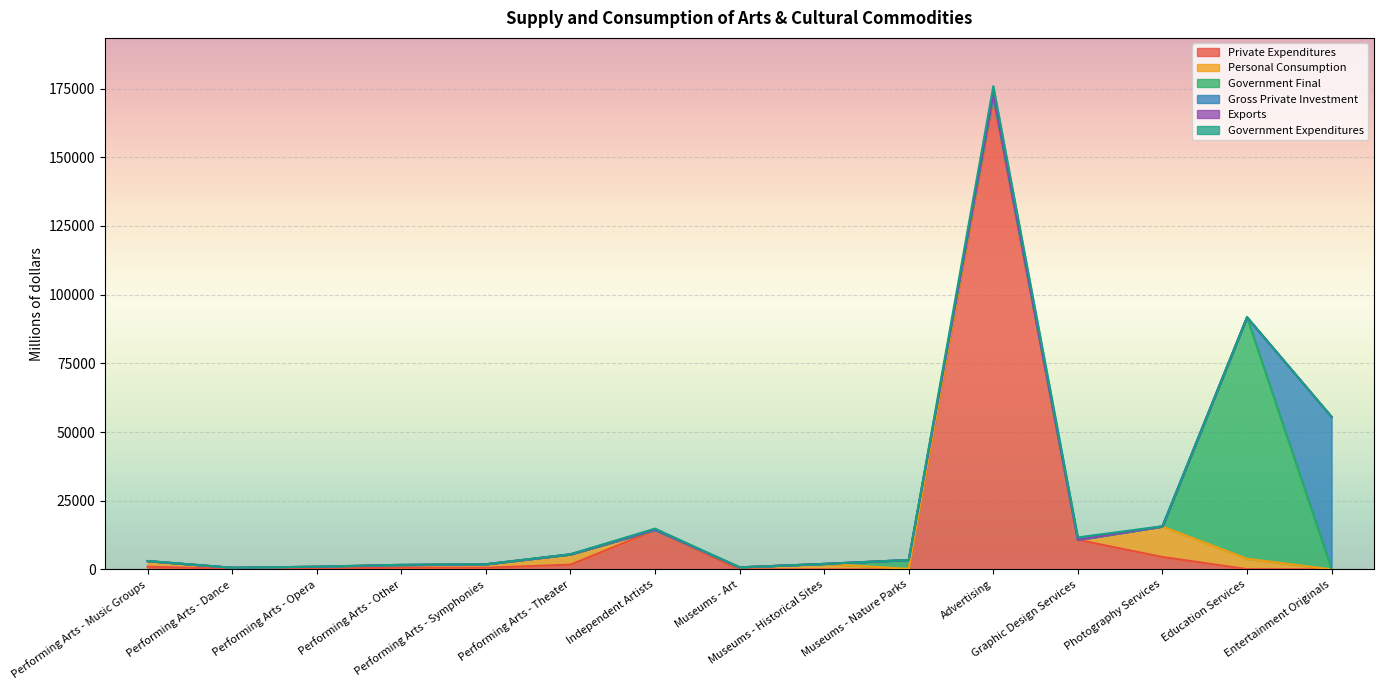

Is the value of Private Expenditures at Museums - Art greater than the value of Government Final at Graphic Design Services?

No